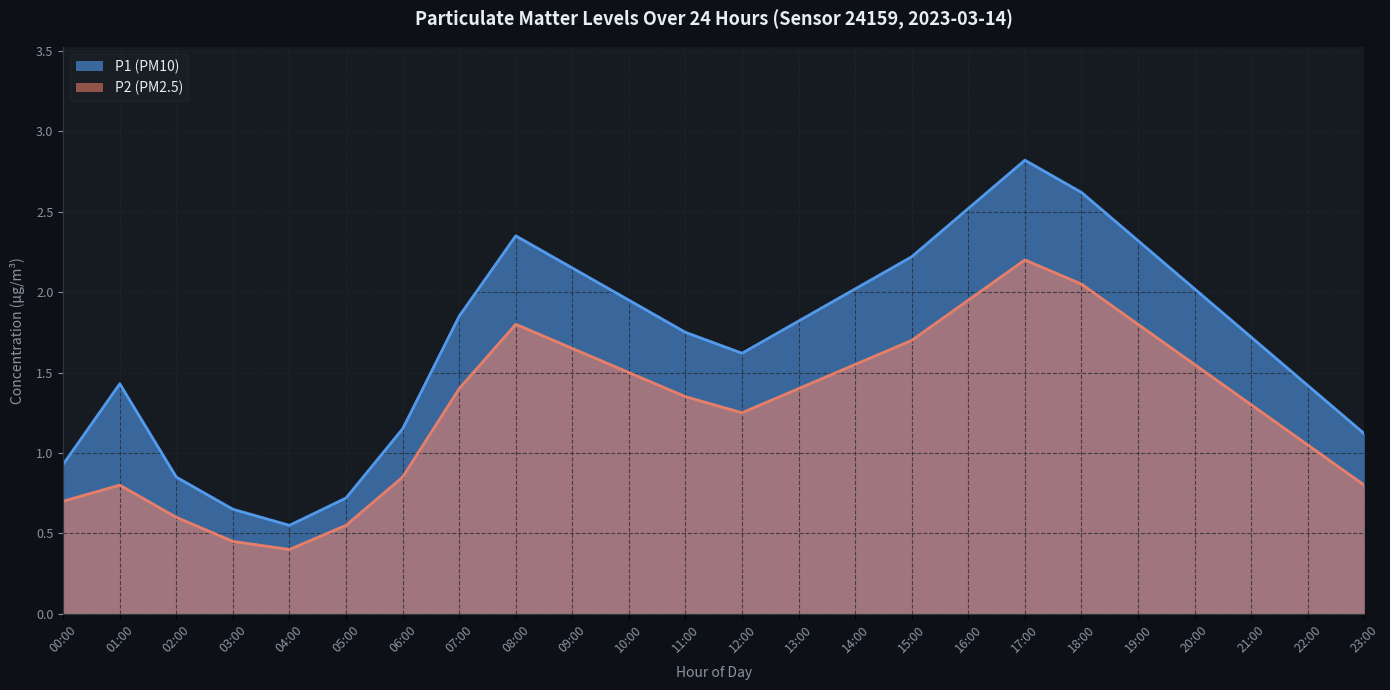

Rank the series by their average value, from lowest to highest.

P2 (PM2.5), P1 (PM10)